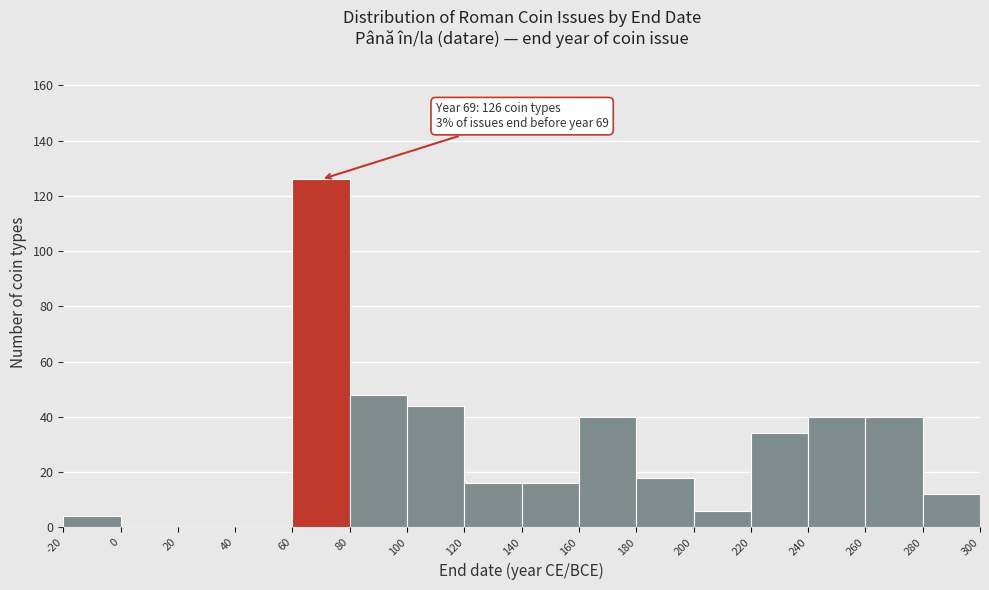

Over which range of the x-axis is the bar tallest?

60 to 80